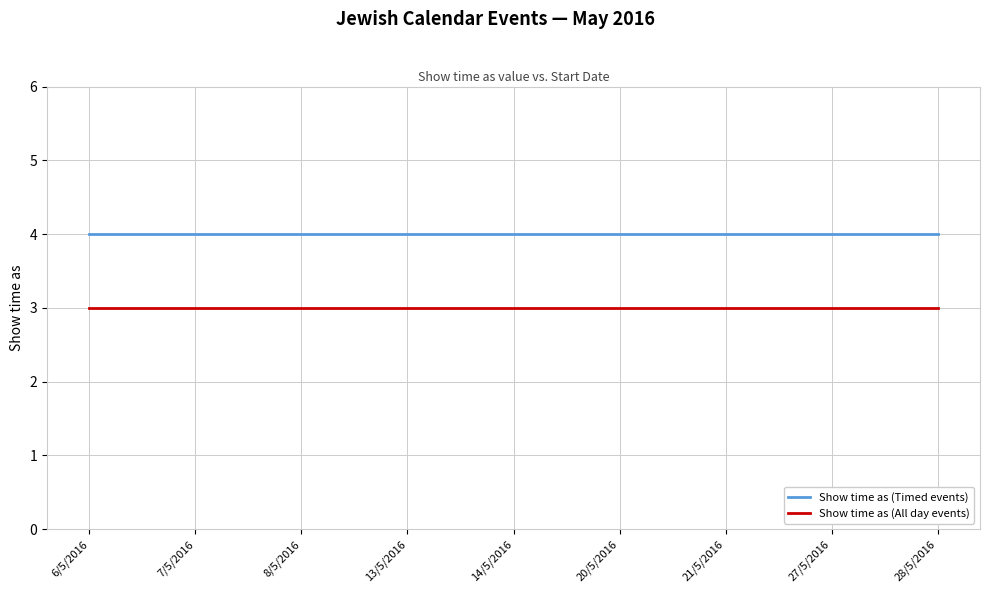

What position from the right is 14/5/2016?

5